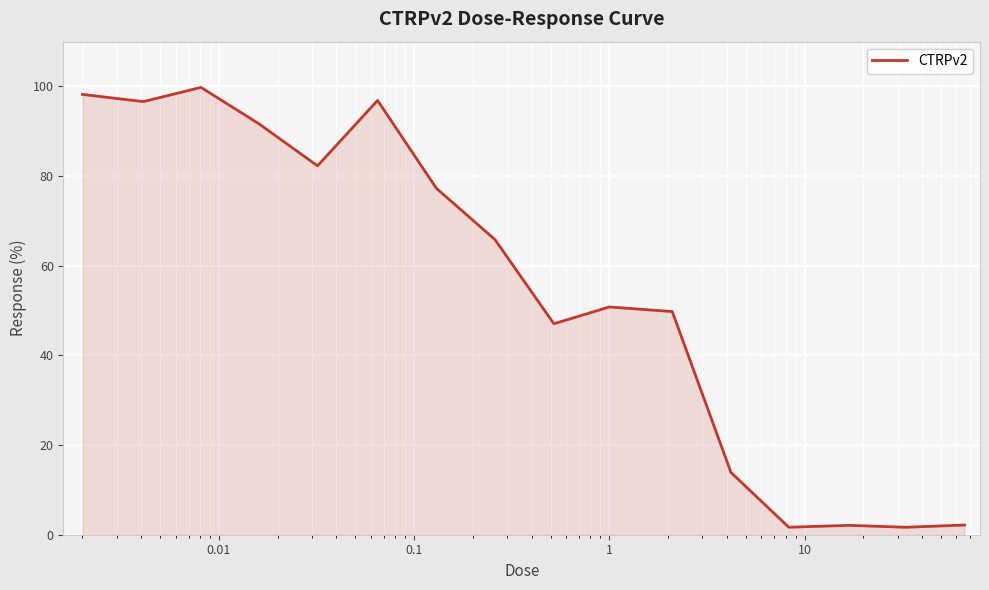

What is the difference between the maximum and minimum values?

98.1